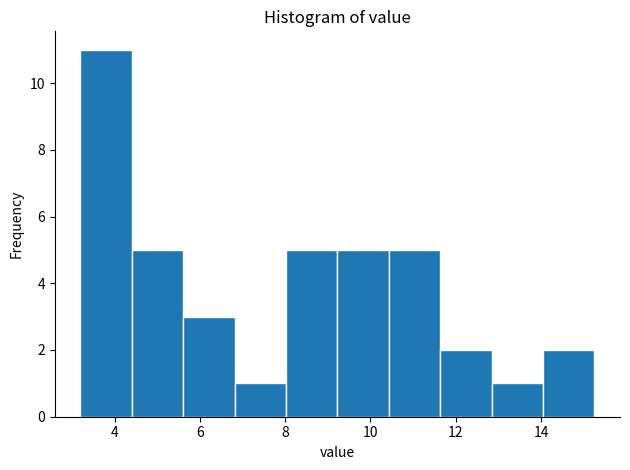

Which range on the x-axis has the tallest bar?

3.2 to 4.4